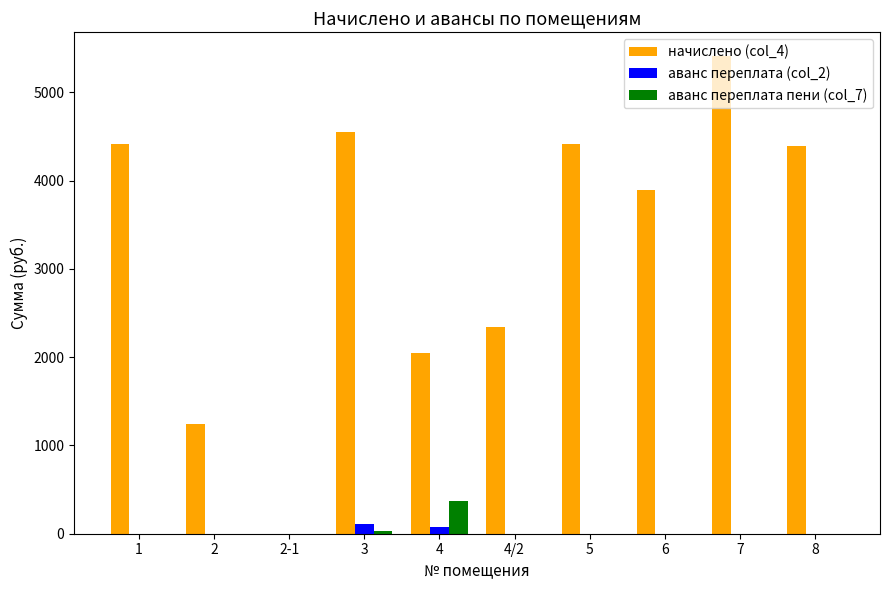

Which series has the largest total across all categories?

начислено (col_4)